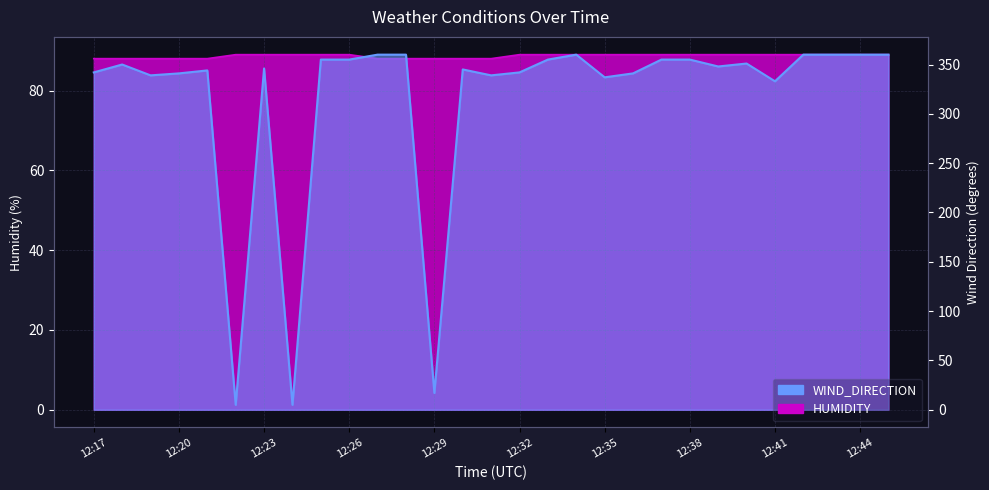

The WIND_DIRECTION series shows 345 at 12:30. True or false?

True